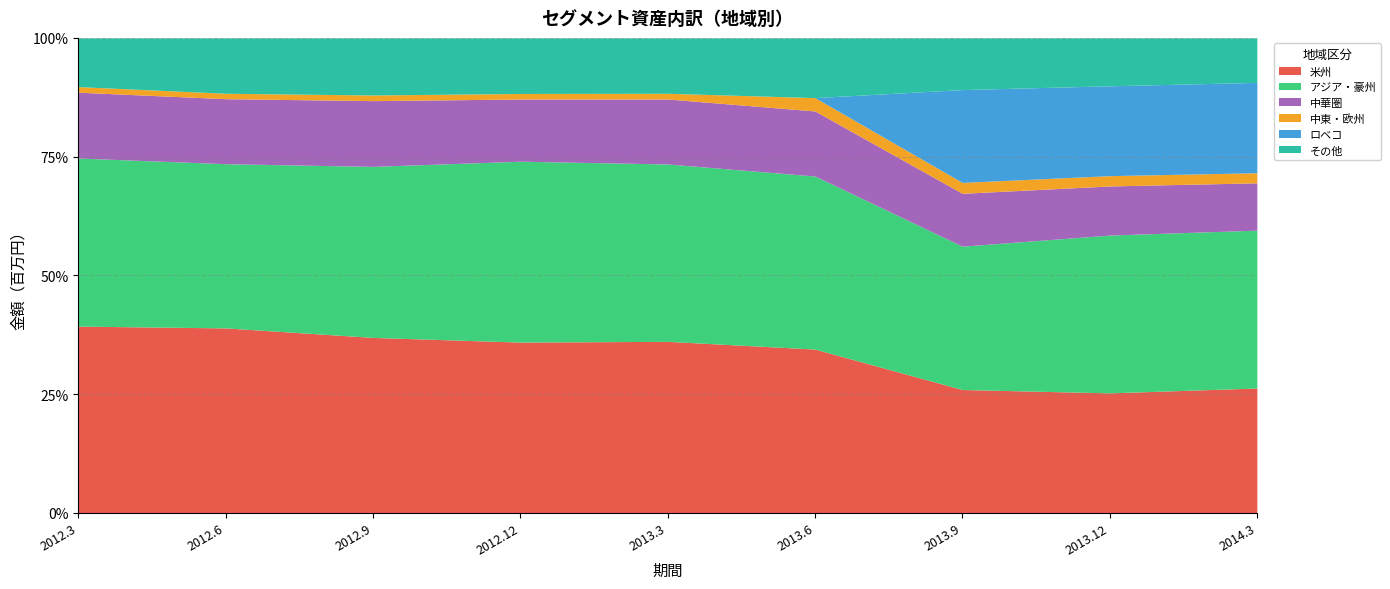

What position from the left is 2013.12?

8